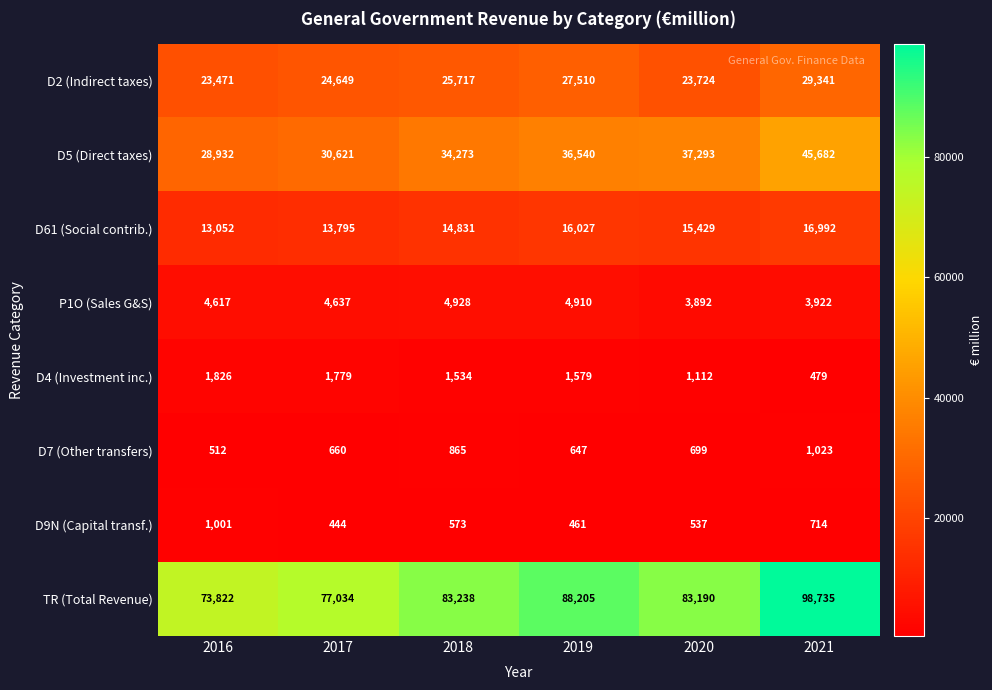

What is the difference between the maximum and minimum values in the D61 (Social contrib.) series?

3940